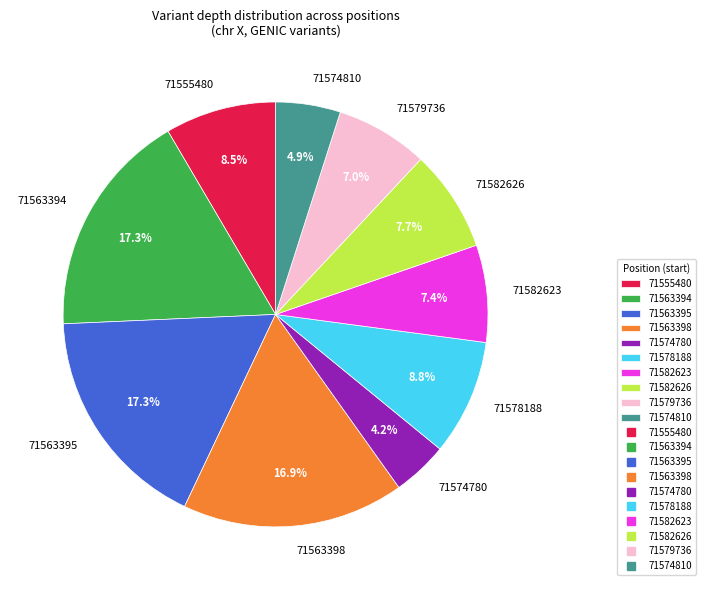

Count the number of slices in the pie.

10